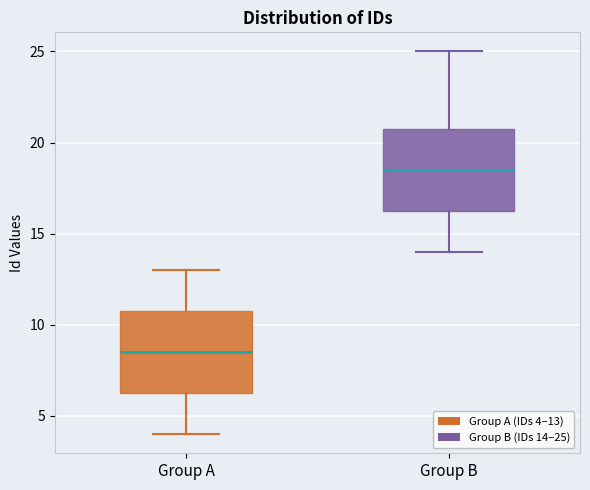

Reading left to right, transcribe this box plot: for each box, give where its median line is, the range the box spans, and where its two whiskers end, as read against the y-axis. The values are not printed on the chart, so give them approximately, as read against the axis.

Group A: median 8.5, box 6.5 to 11.0, whiskers 4.0 to 13.0
Group B: median 18.5, box 16.5 to 21.0, whiskers 14.0 to 25.0